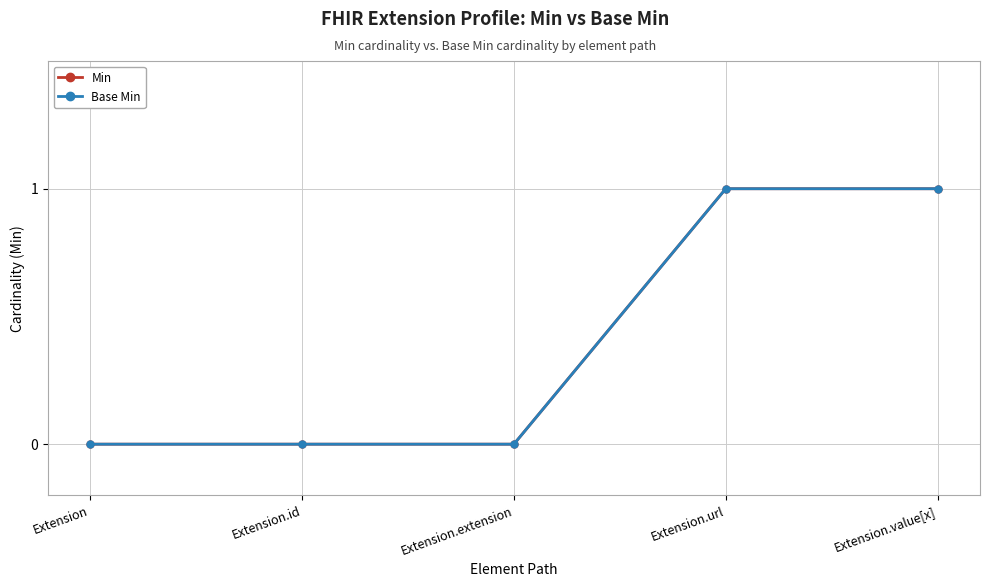

Does the chart have visible grid lines?

Yes